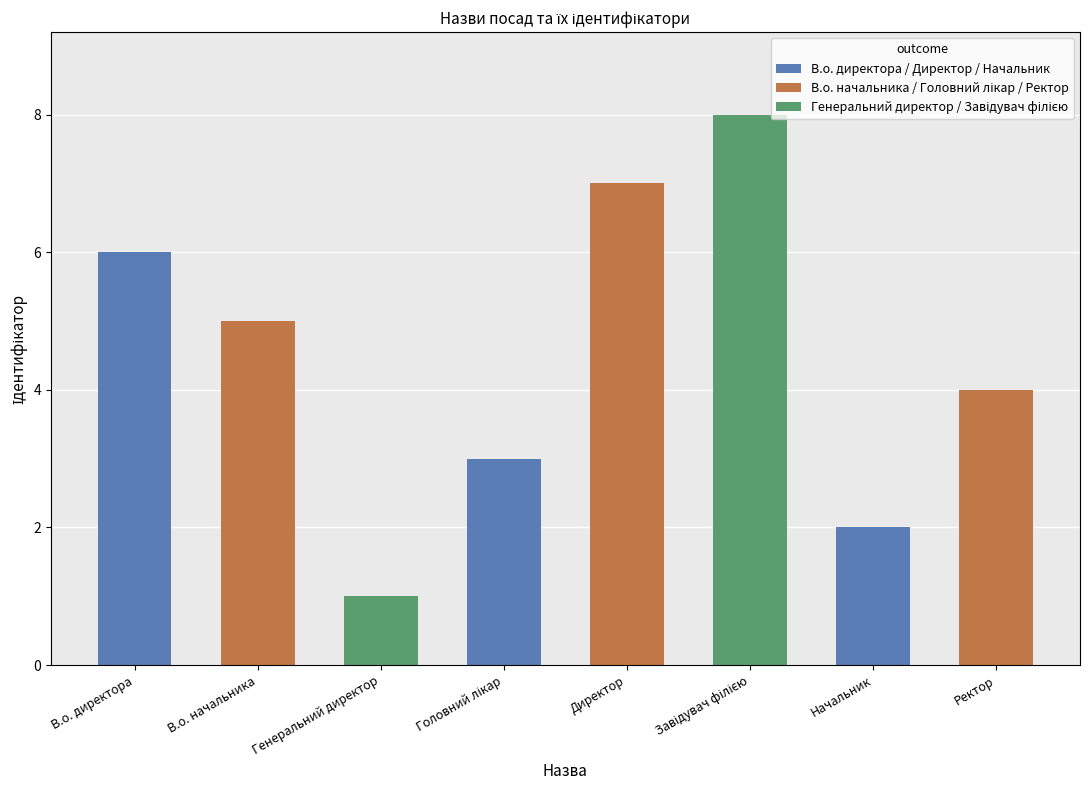

True or false: the data shows 1 at Начальник.

False